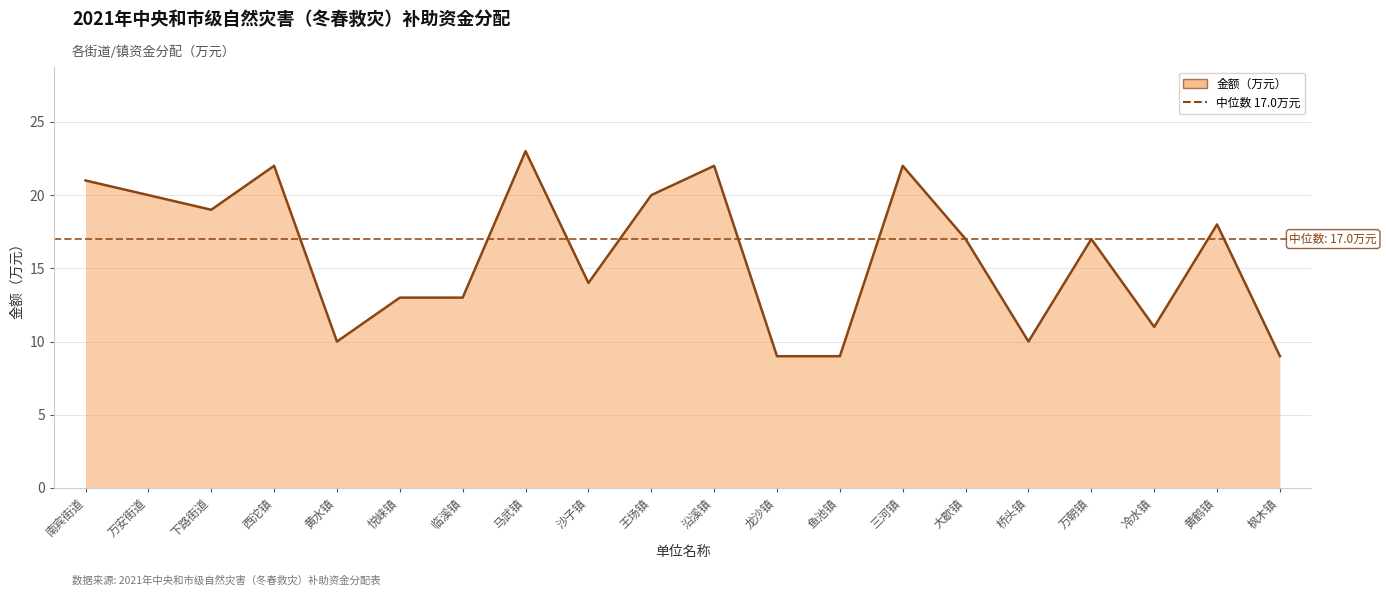

How many series are shown in this chart?

1